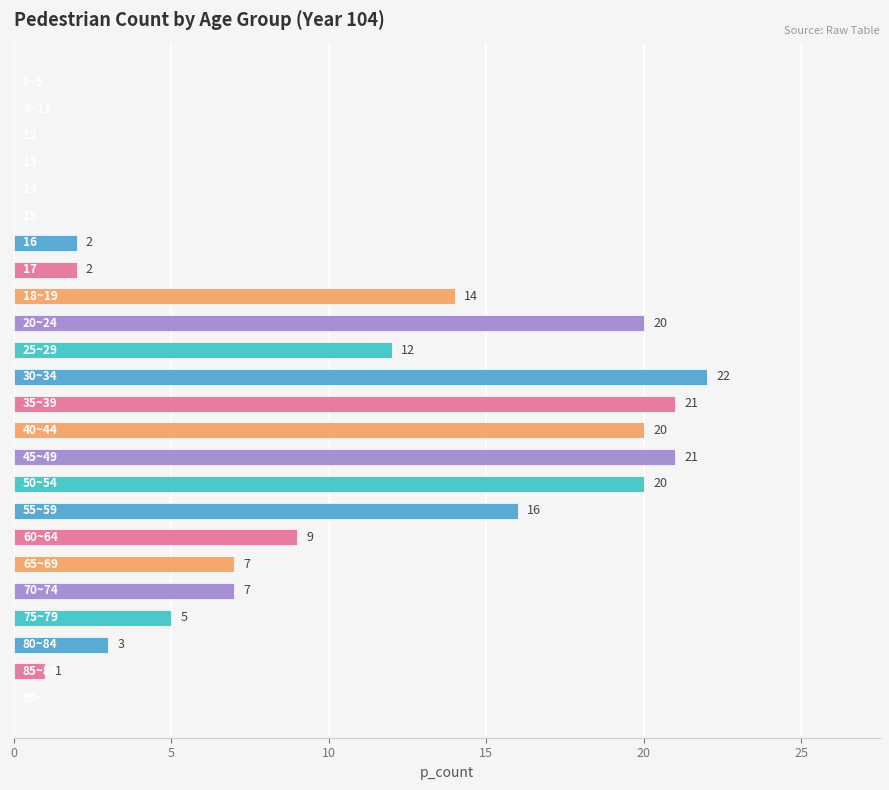

What is the maximum value shown in the chart?

22